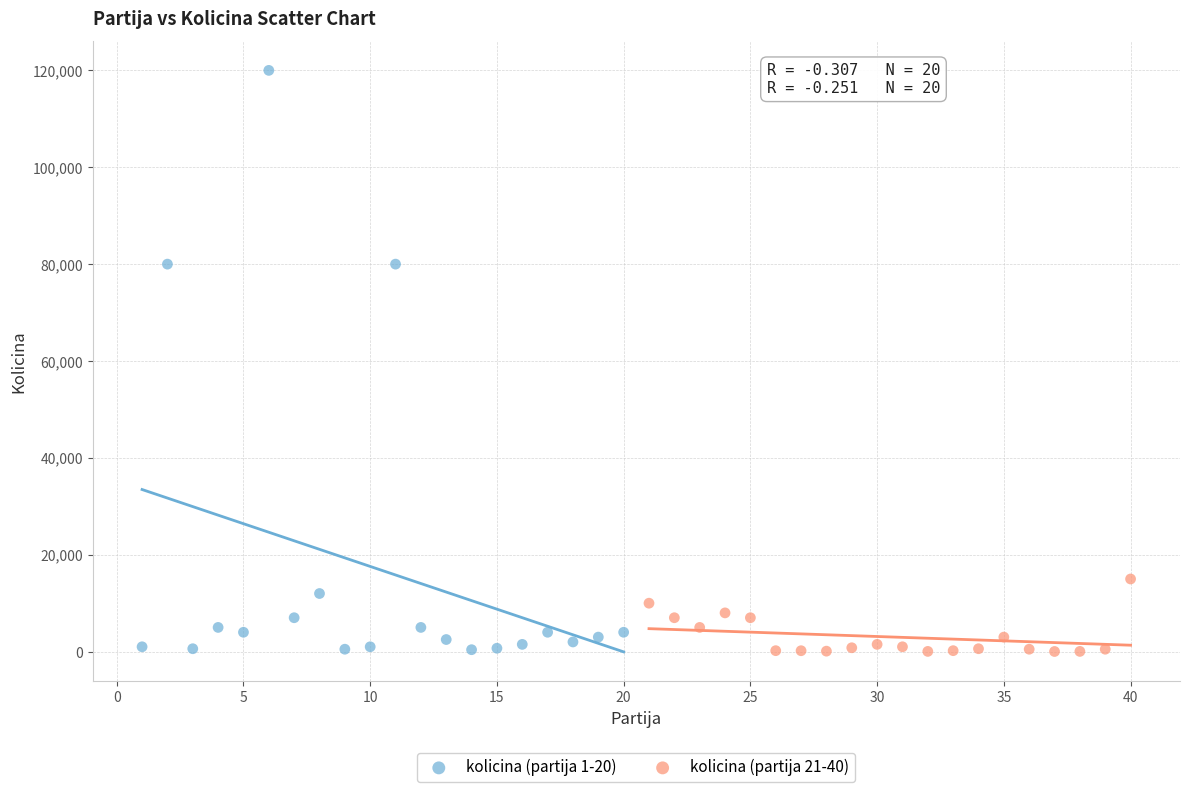

Which series reaches the maximum Y coordinate?

kolicina (partija 1-20)